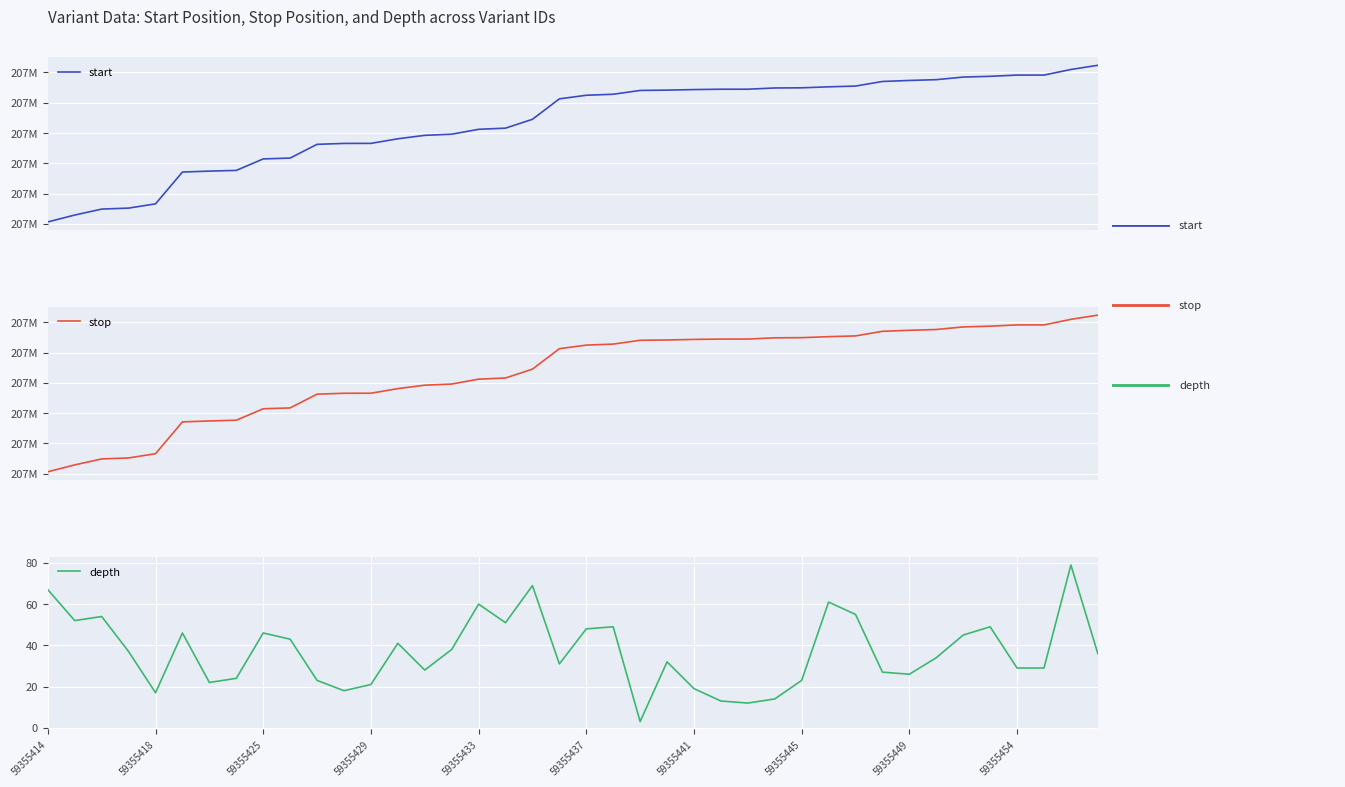

Does the chart display data point markers on the line(s)?

No